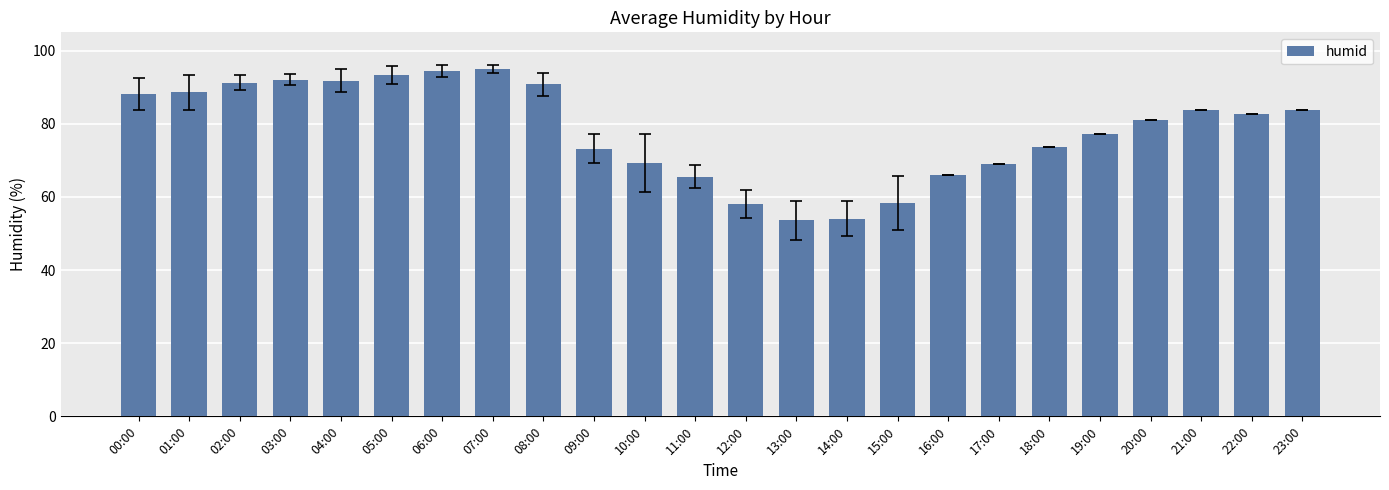

What is the sum of the values at 07:00 and 08:00?

185.7